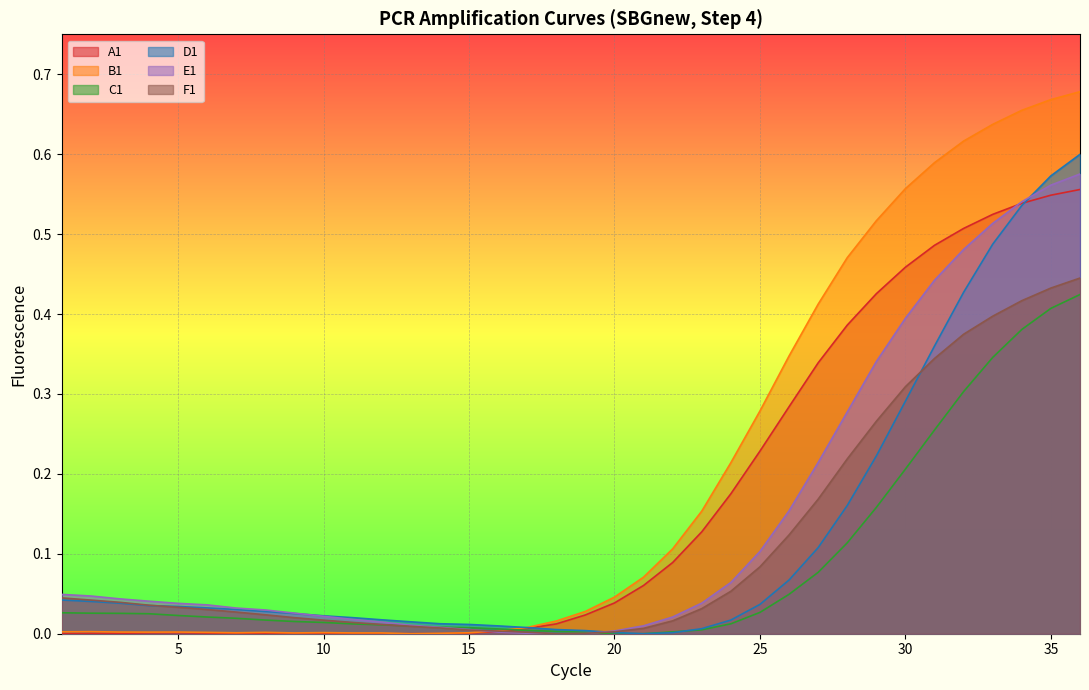

Is it true that A1 equals 0.0 at 12?

True